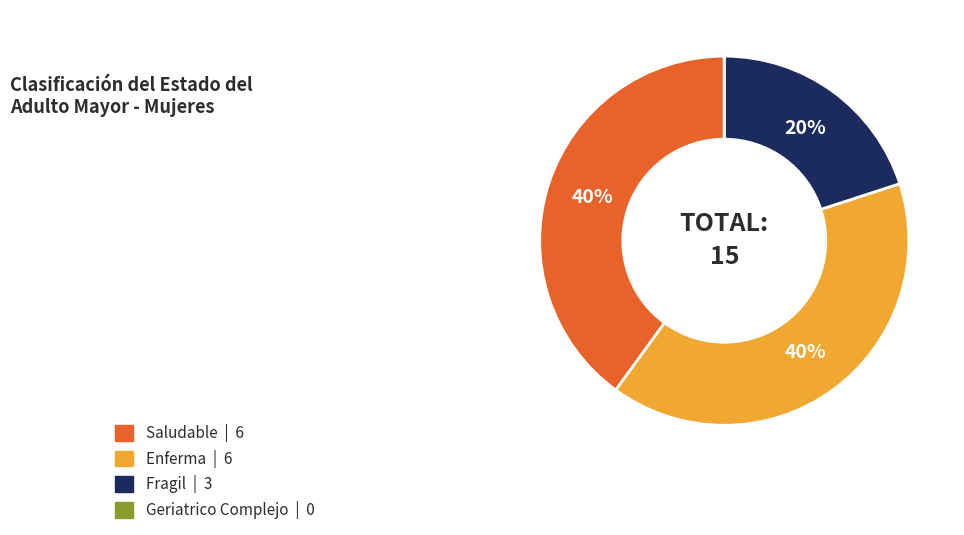

To the nearest percent, what is the average slice percentage?

25%